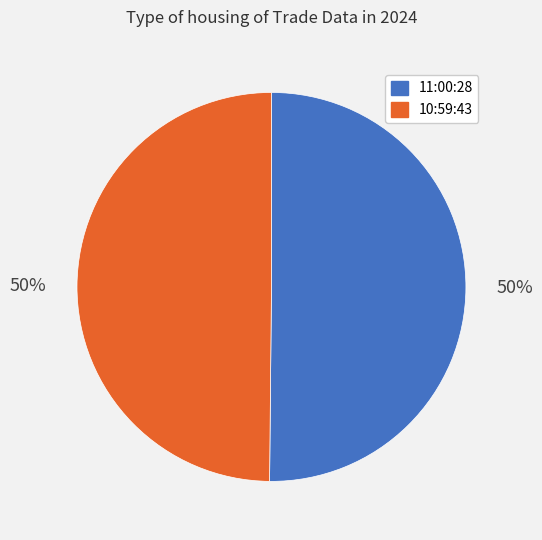

Approximately how many times larger is the value at 11:00:28 compared to 10:59:43?

1.0